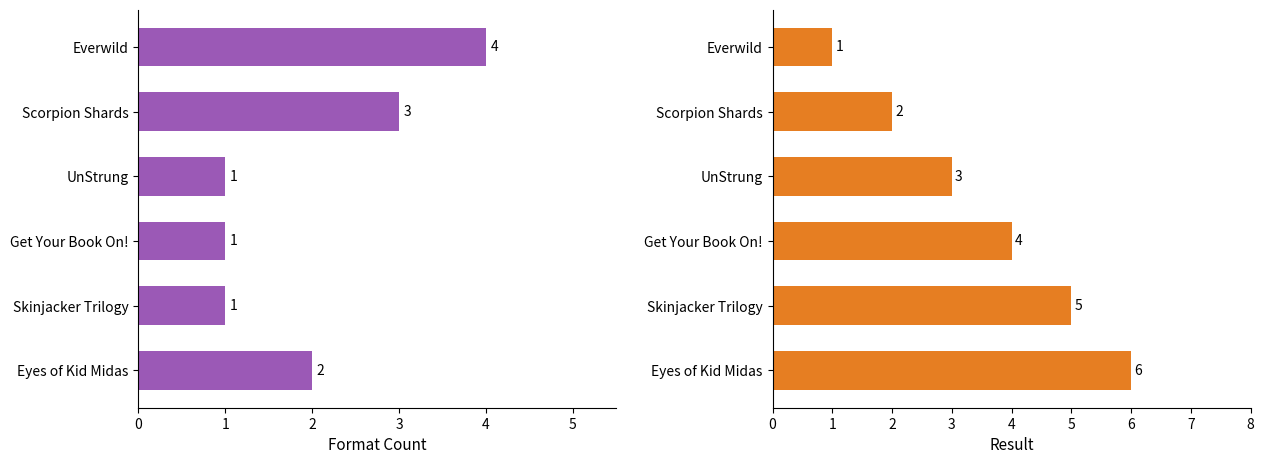

What is the value of the Result bar at the 3rd from the left?

3